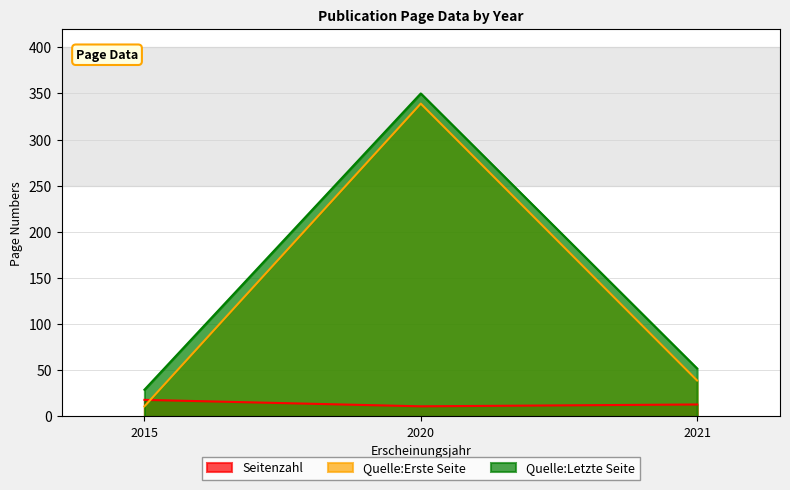

Is the value of Quelle:Erste Seite at 2021 greater than the value of Seitenzahl at 2021?

Yes